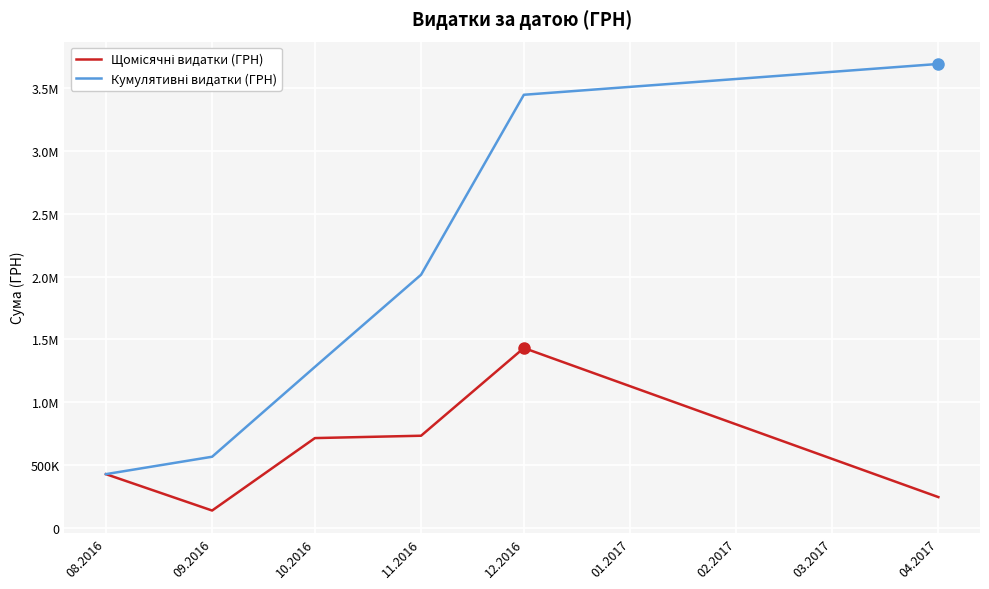

Reading left to right, extract all data points from this chart.

Щомісячні видатки (ГРН): 428000.6	138404.7	714873.4	733654.1	1431693.6	245287.8
Кумулятивні видатки (ГРН): 428000.6	566405.3	1281278.7	2014932.8	3446626.4	3691914.1